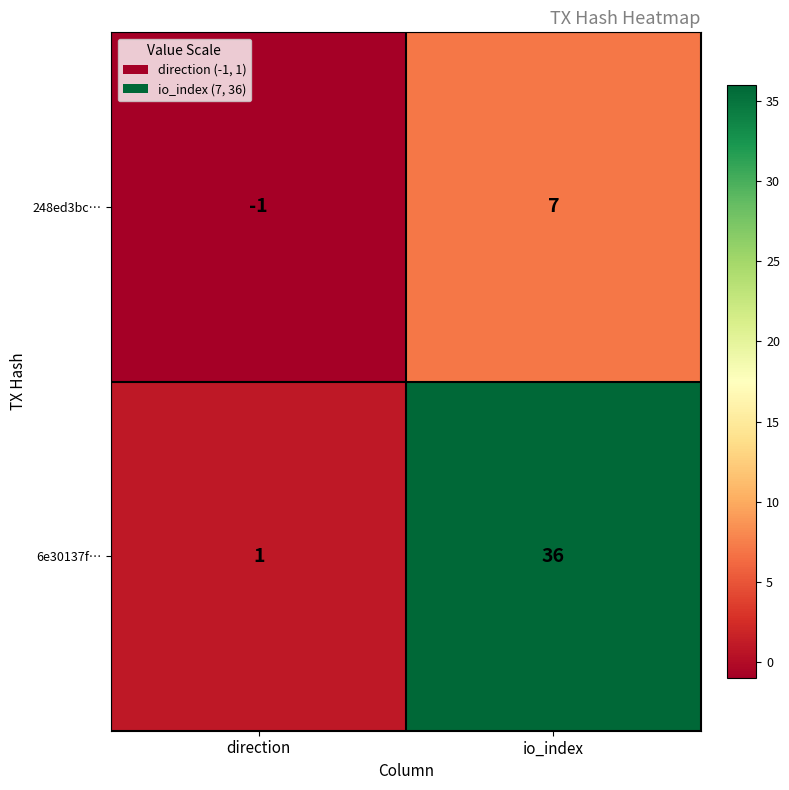

List the series in order of their overall mean, lowest first.

248ed3bc…, 6e30137f…